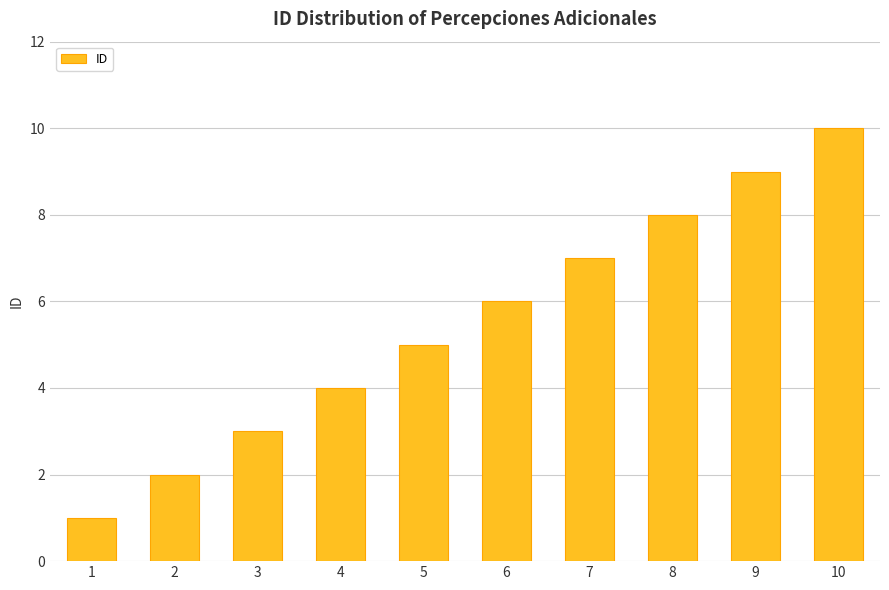

Between 1 and 4, which is larger?

4